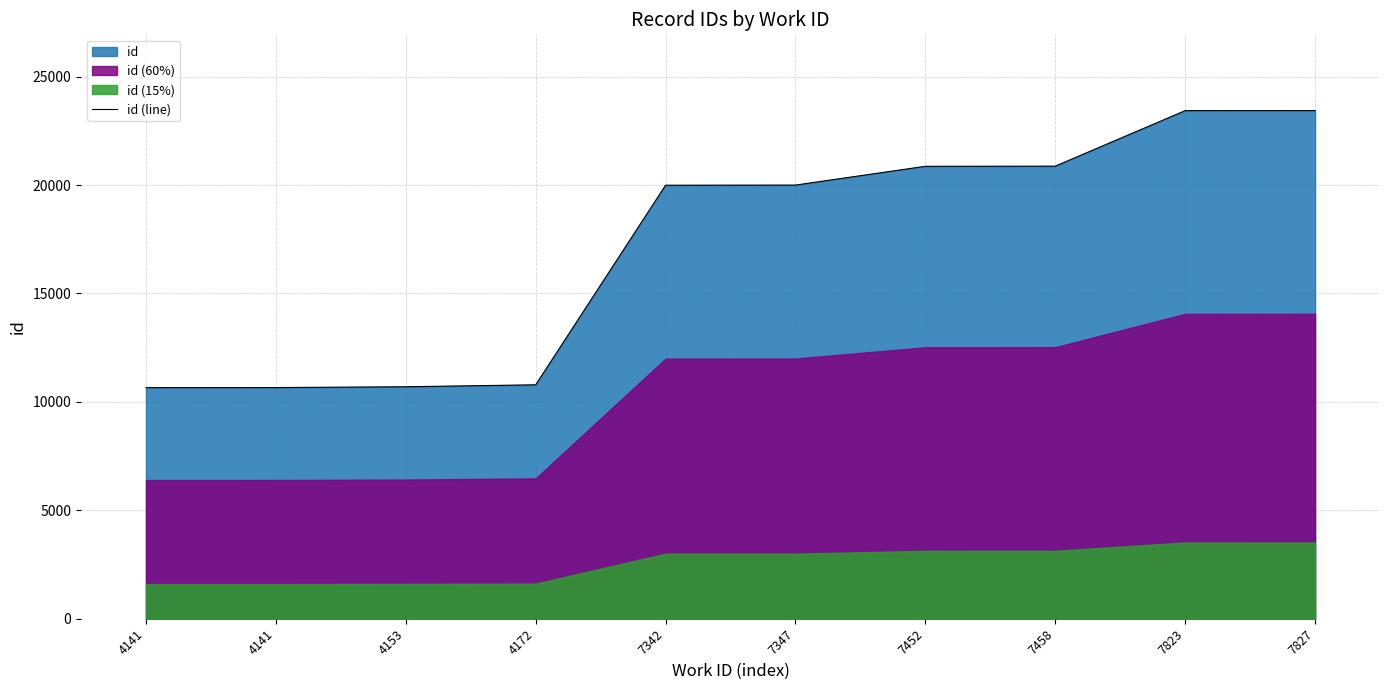

Which category has the lowest value across all series?

4141